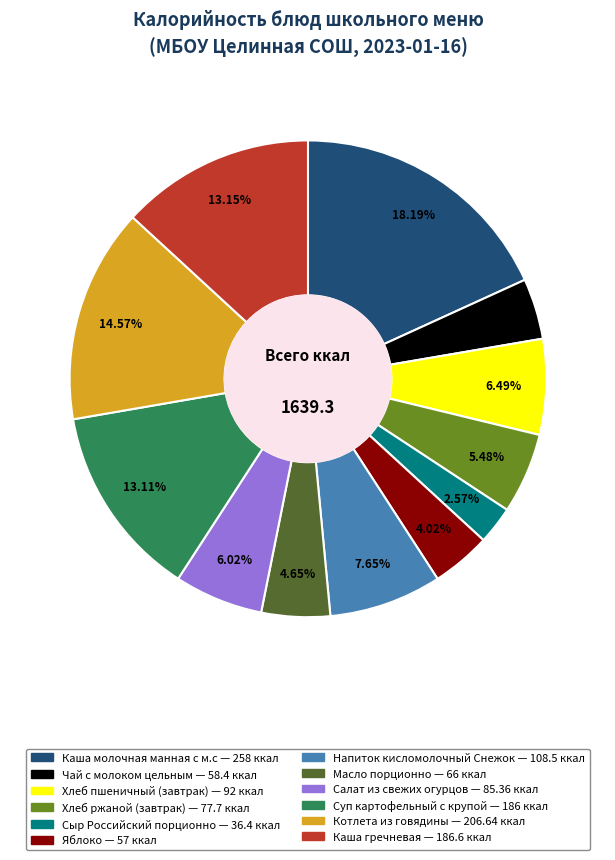

Approximately how many times larger is the value at Масло порционно compared to Яблоко?

1.2